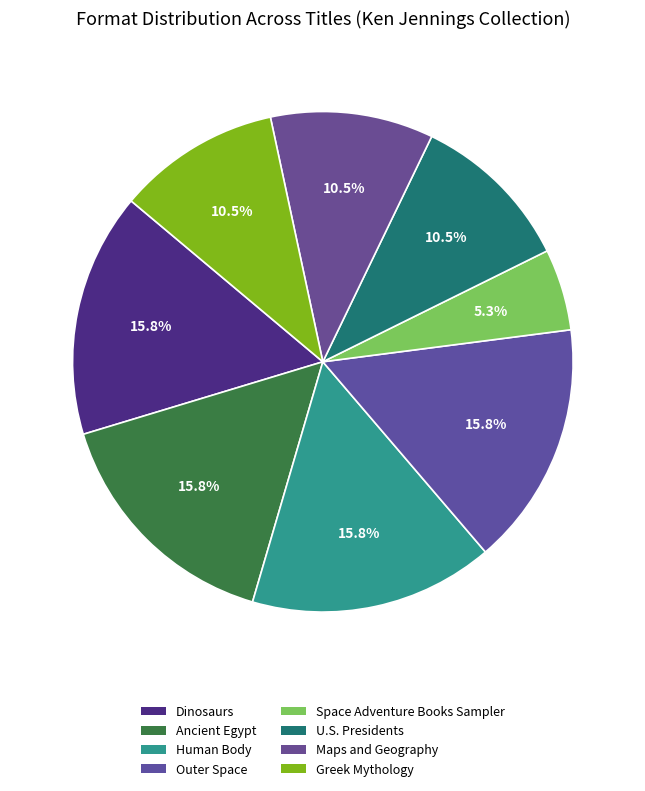

Does any single category account for the majority?

No